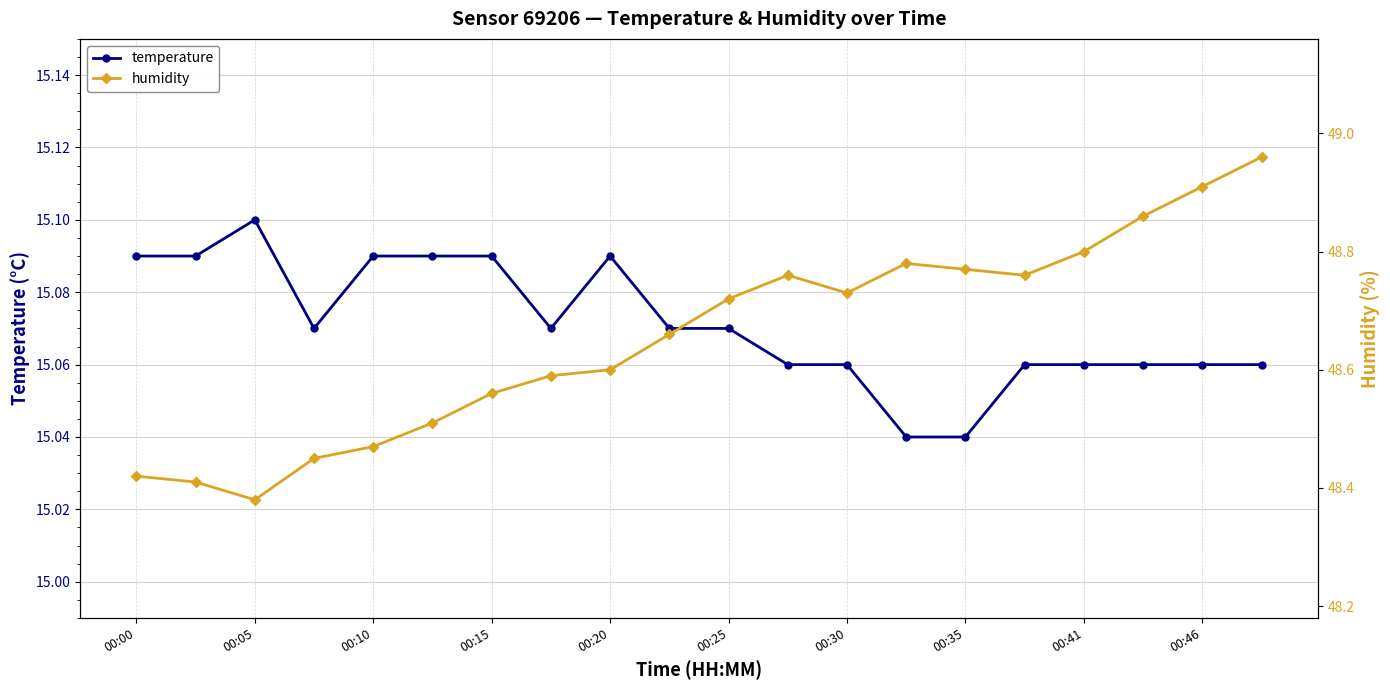

Is this an area chart (filled region under the line)?

No